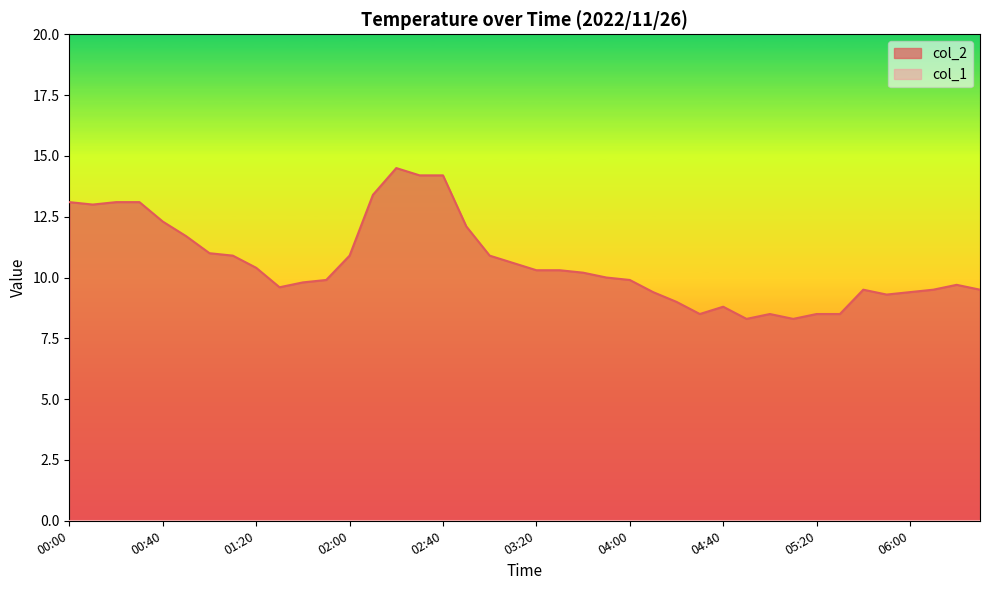

Which category has the lowest value across all series?

04:50